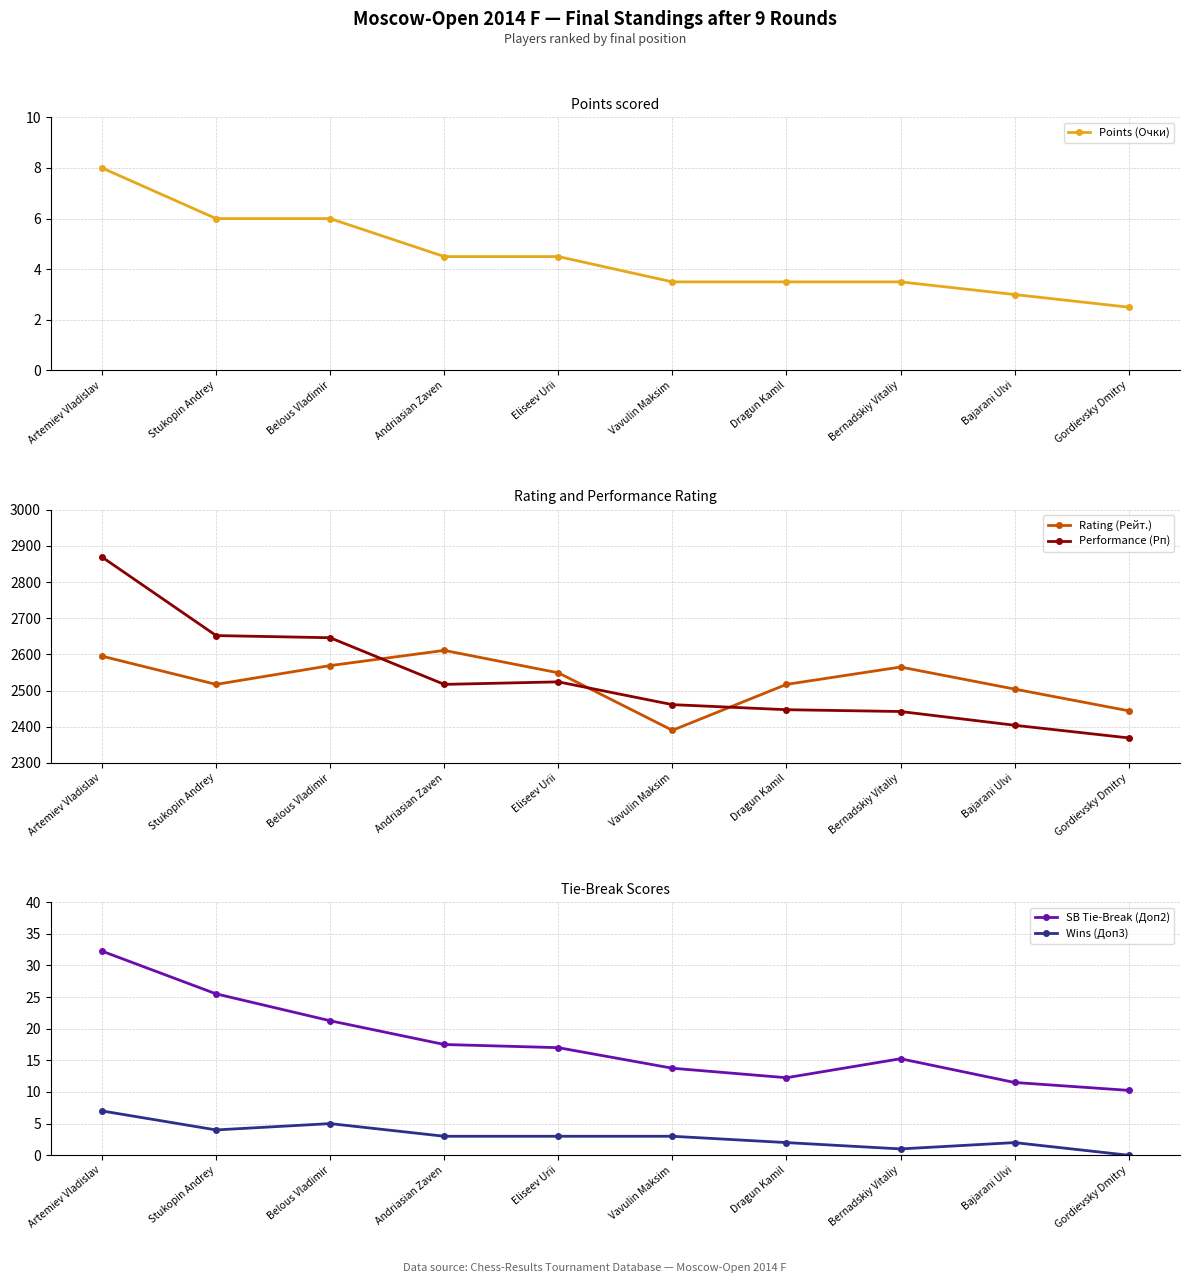

At which category does the chart reach its minimum across all series?

Gordievsky Dmitry